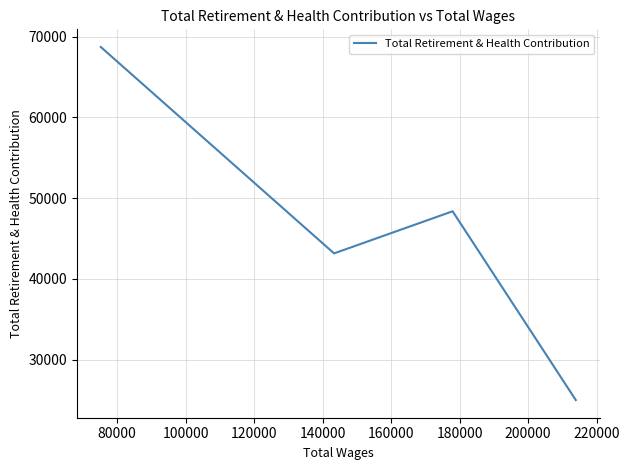

What is the greatest value displayed?

68709